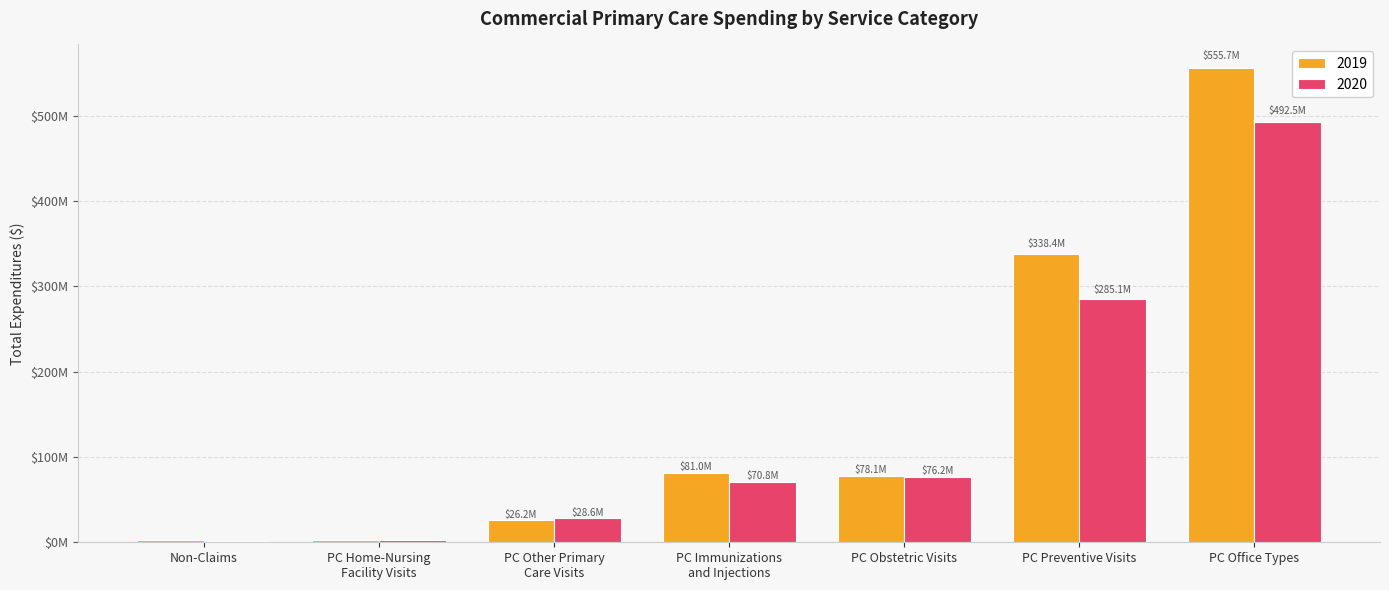

List the series in order of their overall mean, highest first.

2019, 2020